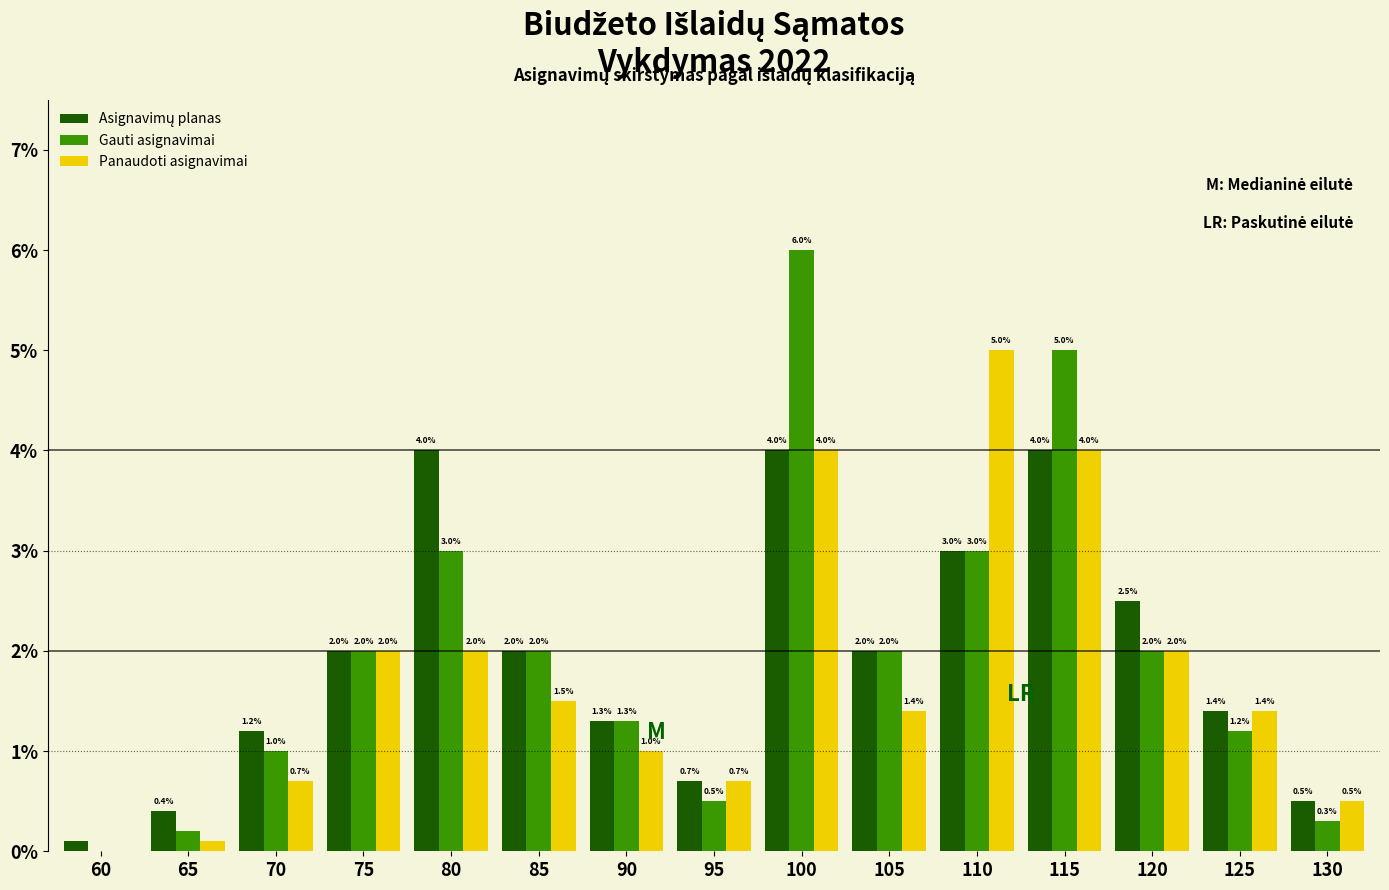

At which category is the sum across all series the highest?

100